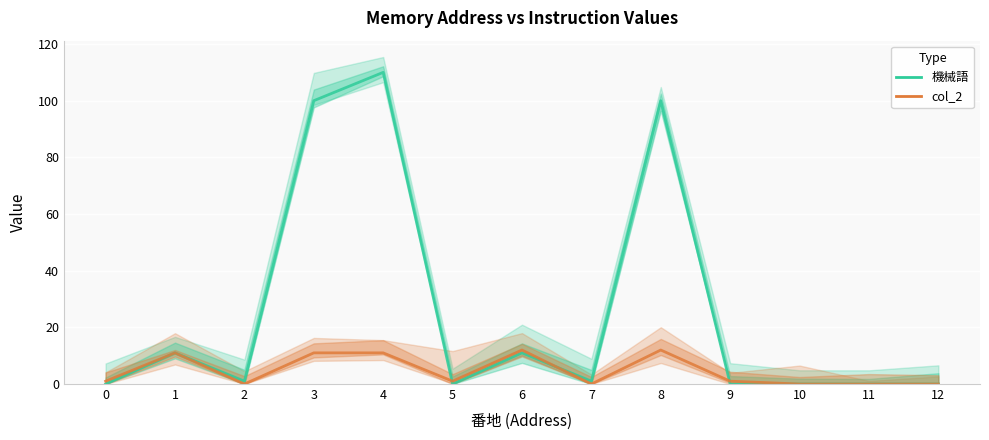

Between 4 and 11, which series saw the biggest shift?

機械語 (center)